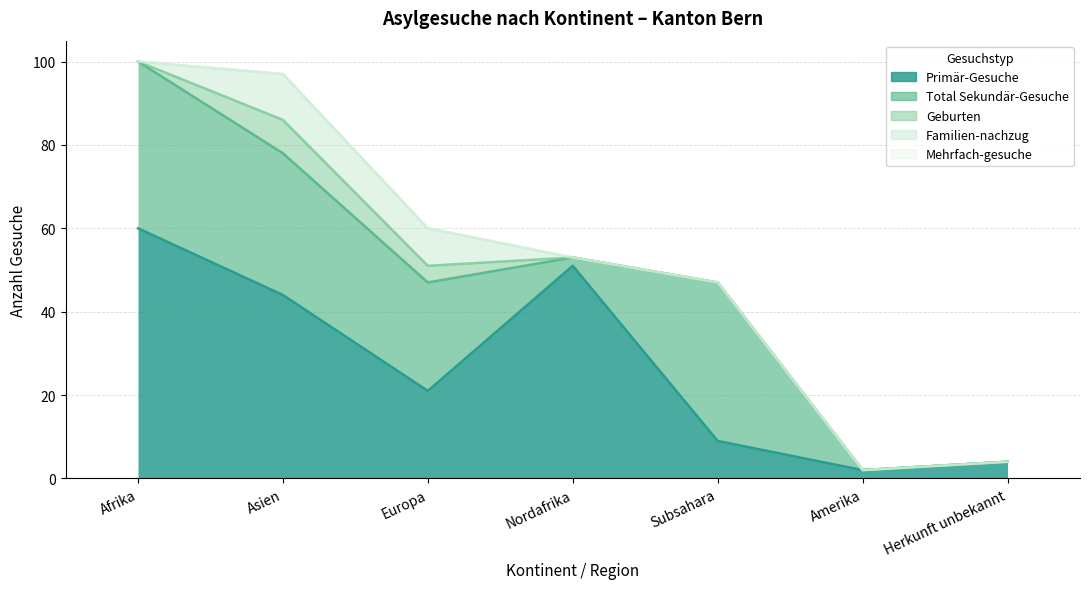

Reading left to right, what are all the values shown in this chart?

Primär-Gesuche: 60	44	21	51	9	2	4
Total Sekundär-Gesuche: 40	34	26	2	38	0	0
Geburten: 0	8	4	0	0	0	0
Familien-nachzug: 0	11	9	0	0	0	0
Mehrfach-gesuche: 0	0	0	0	0	0	0